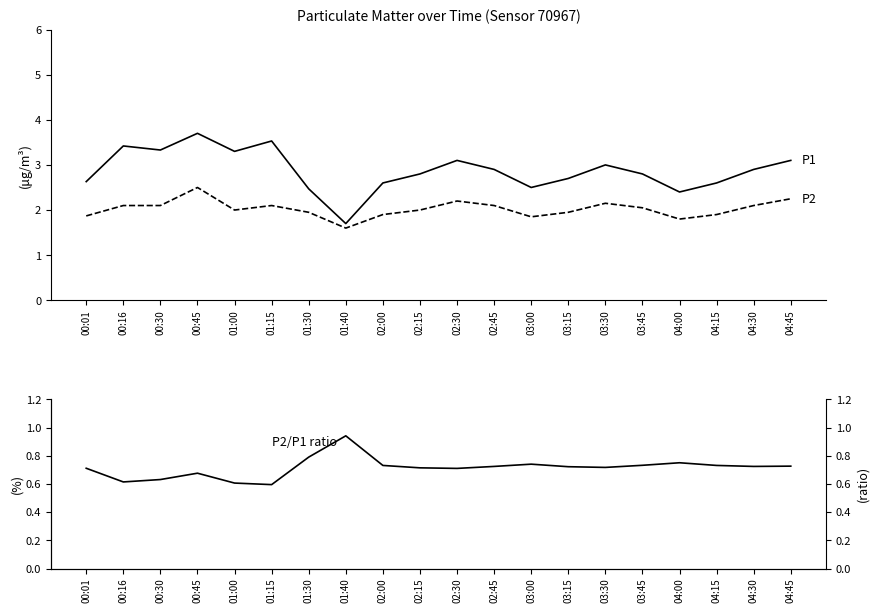

Does the chart display data point markers on the line(s)?

No